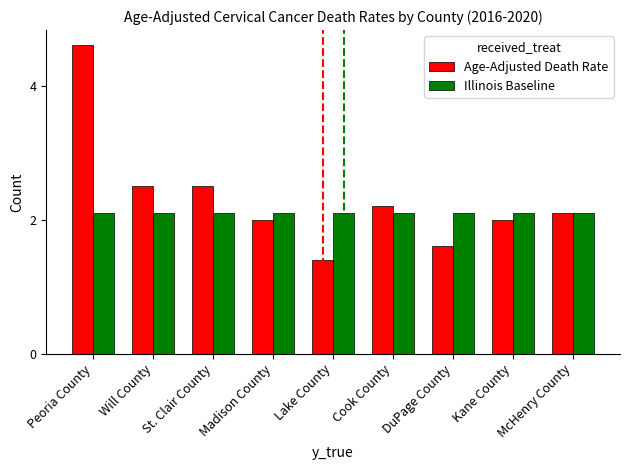

List the series in order of their overall mean, lowest first.

Illinois Baseline, Age-Adjusted Death Rate